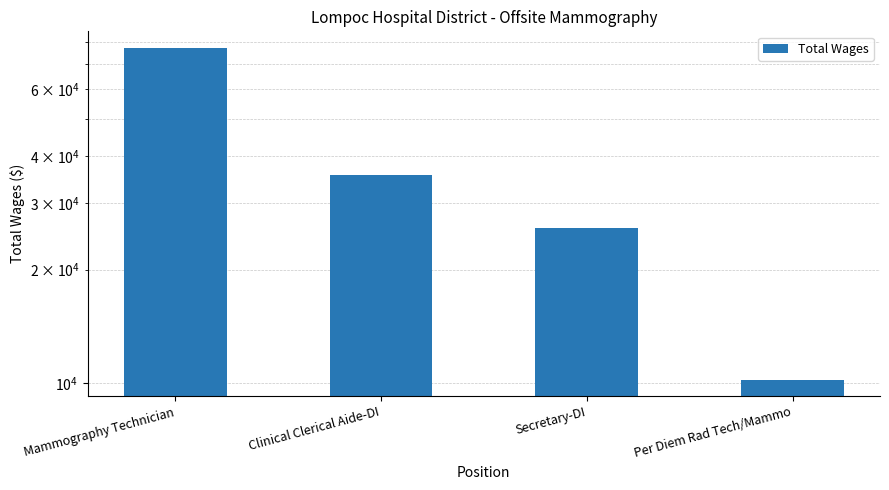

Reading left to right, transcribe all the data shown in this chart.

Mammography Technician=77288	Clinical Clerical Aide-DI=35505	Secretary-DI=25789	Per Diem Rad Tech/Mammo=10217